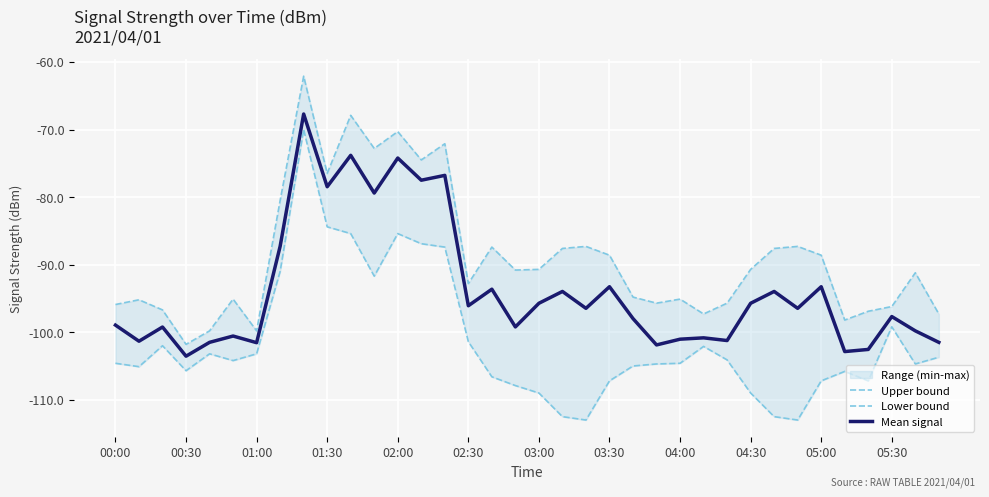

The value of Mean signal at 22 is -98.0. True or false?

True